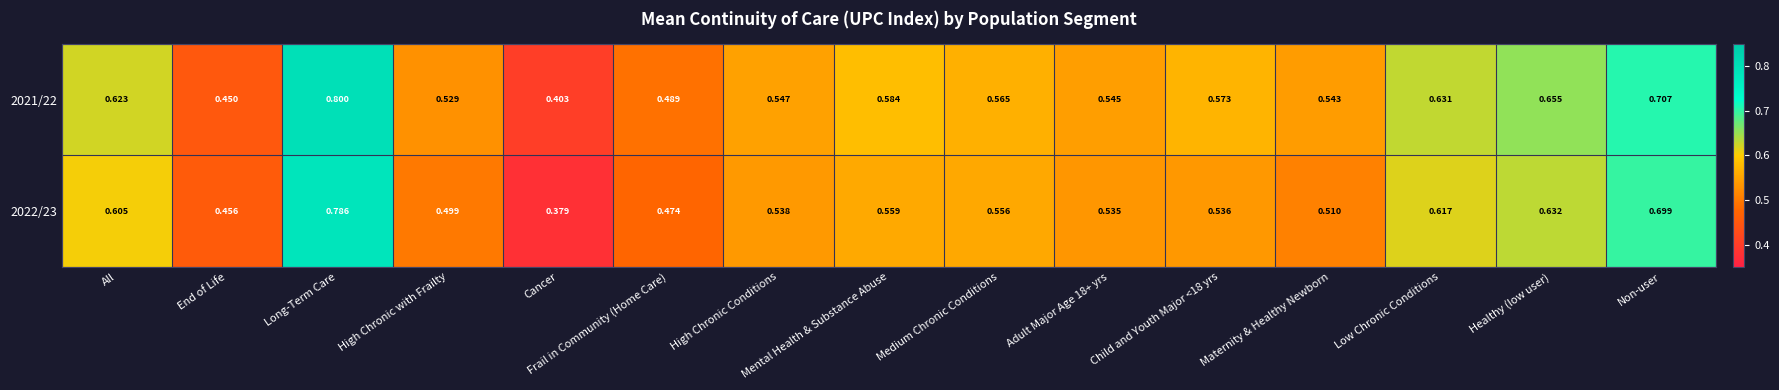

At which label is 2022/23 closest to 0?

Cancer